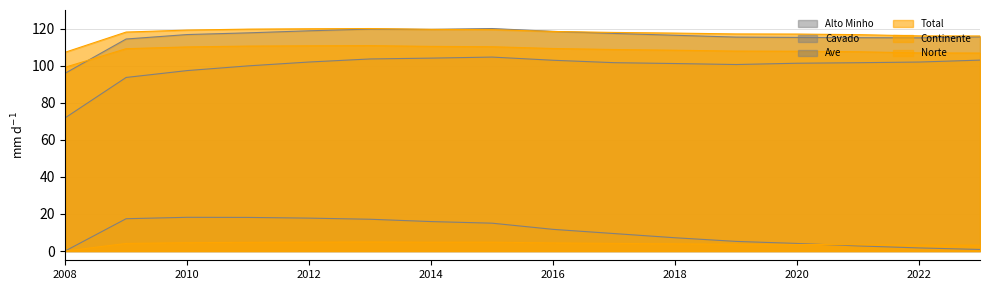

Which series has the largest total across all categories?

Total